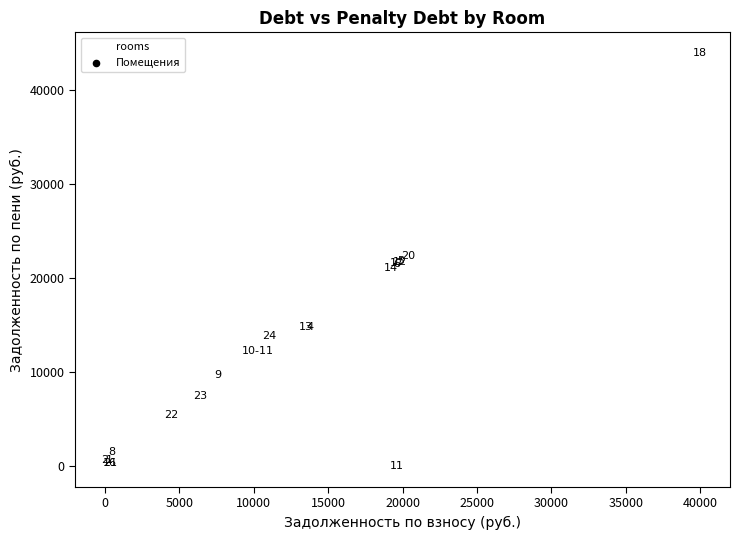

What Y value in the scatter plot is closest to 21982?

21853.1